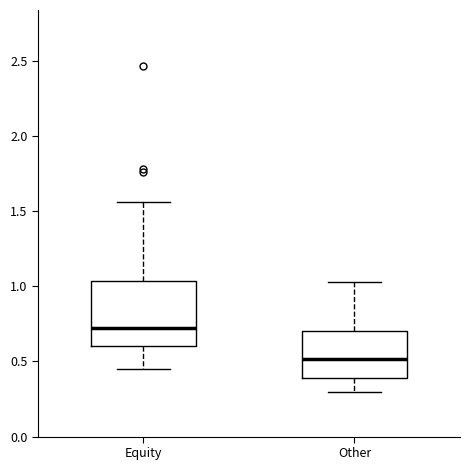

Which box has the lowest median line?

Other